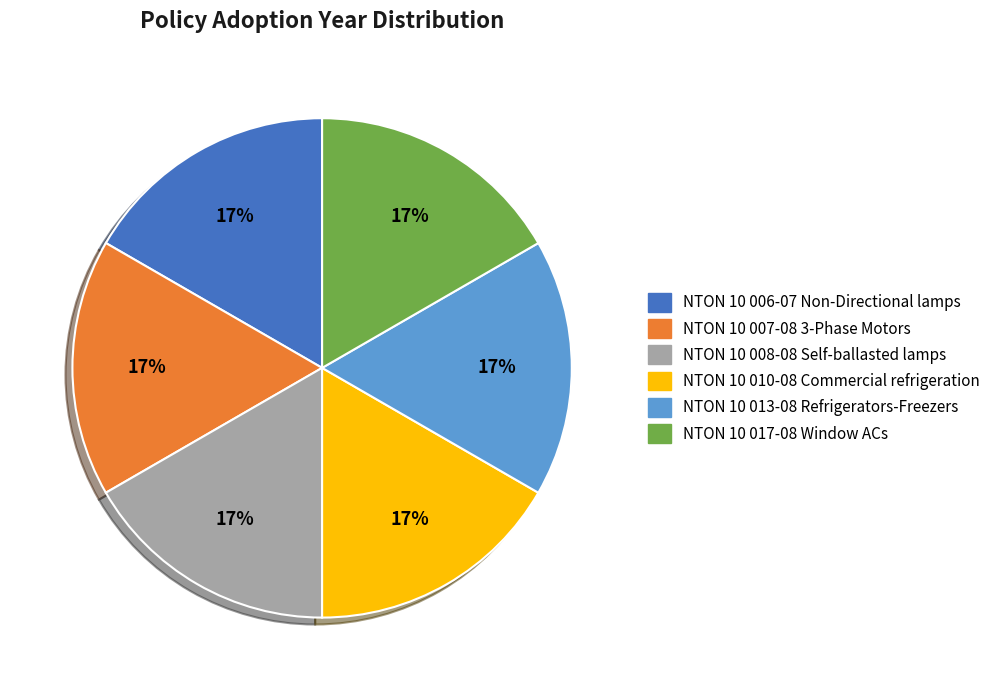

Does NTON 10 008-08 Self-ballasted lamps represent more than half of the total?

No